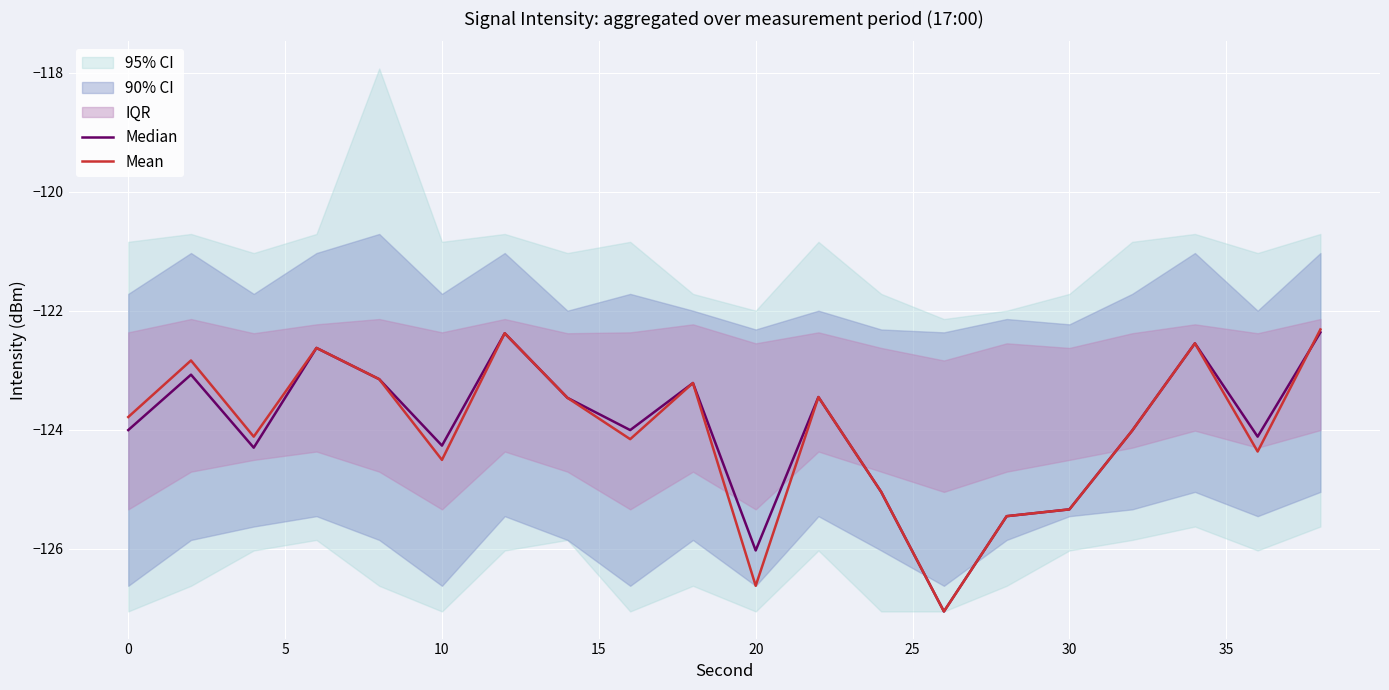

How many lines are shown in the chart?

2